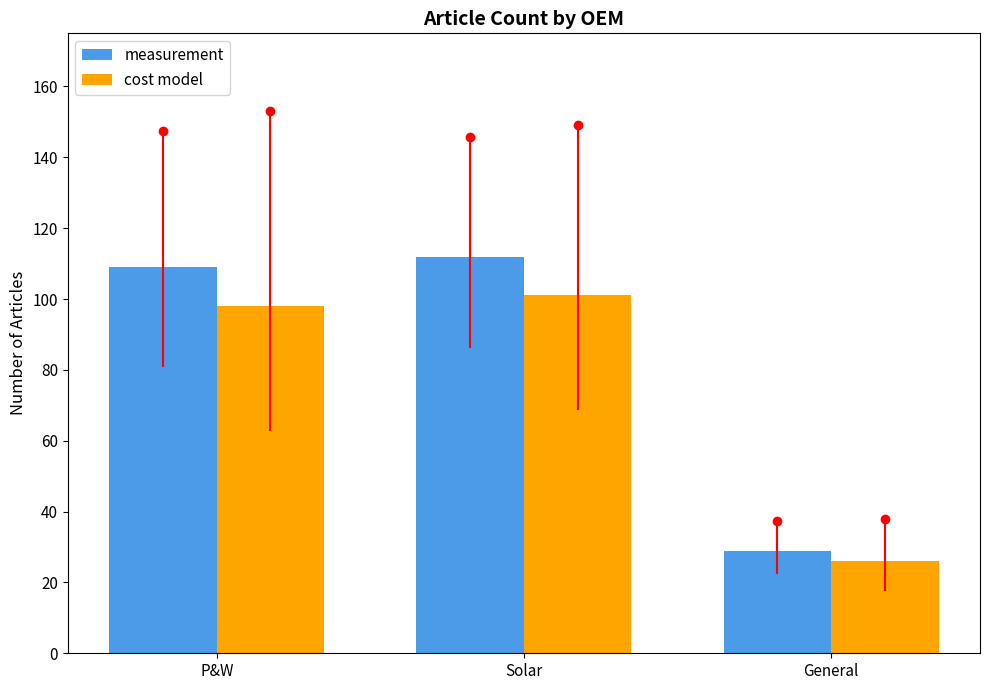

At which category is the sum across all series the highest?

Solar